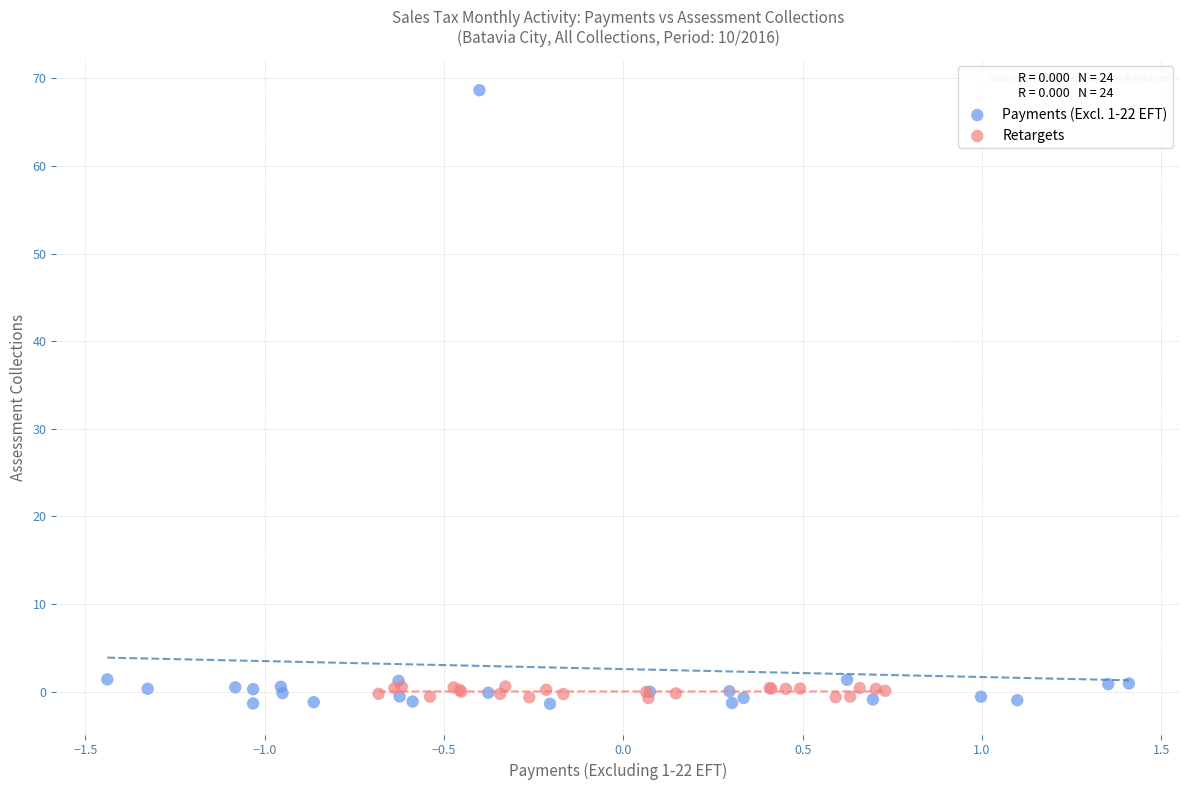

Which series contains the highest Y value?

Payments (Excl. 1-22 EFT)